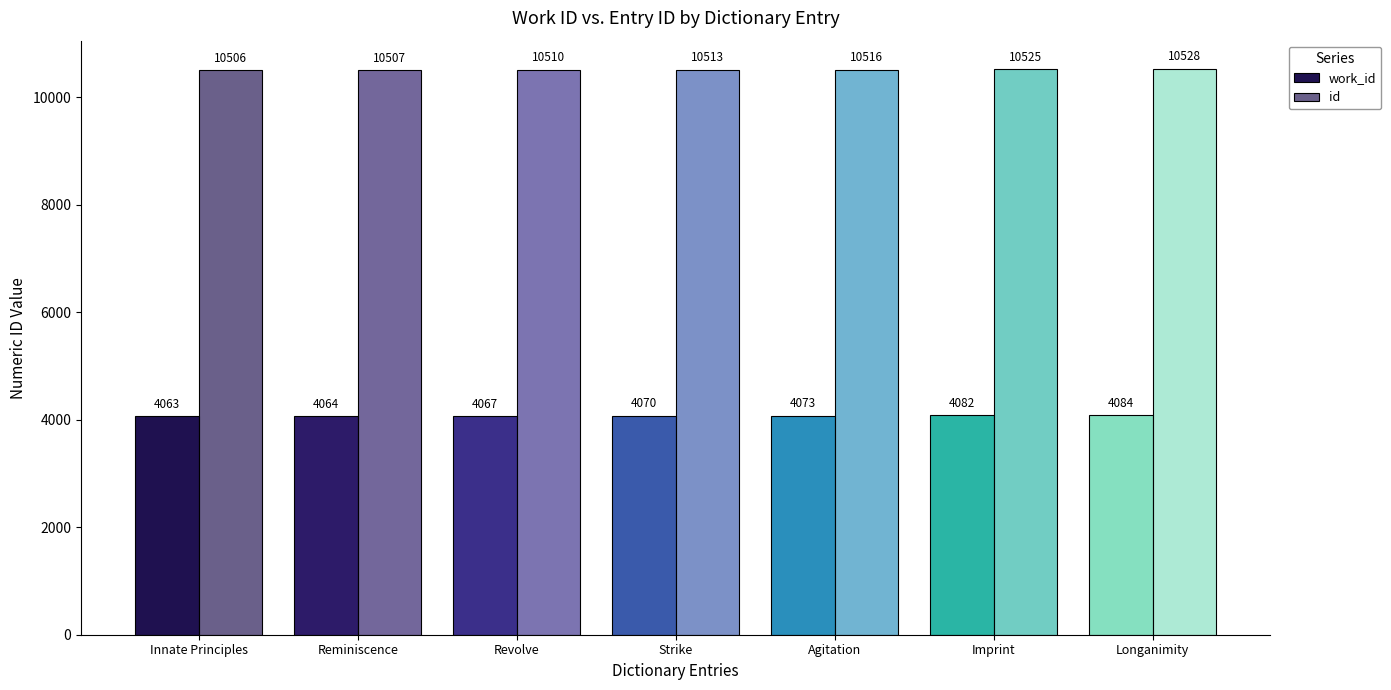

Are the bars grouped side by side (vs. stacked)?

Yes